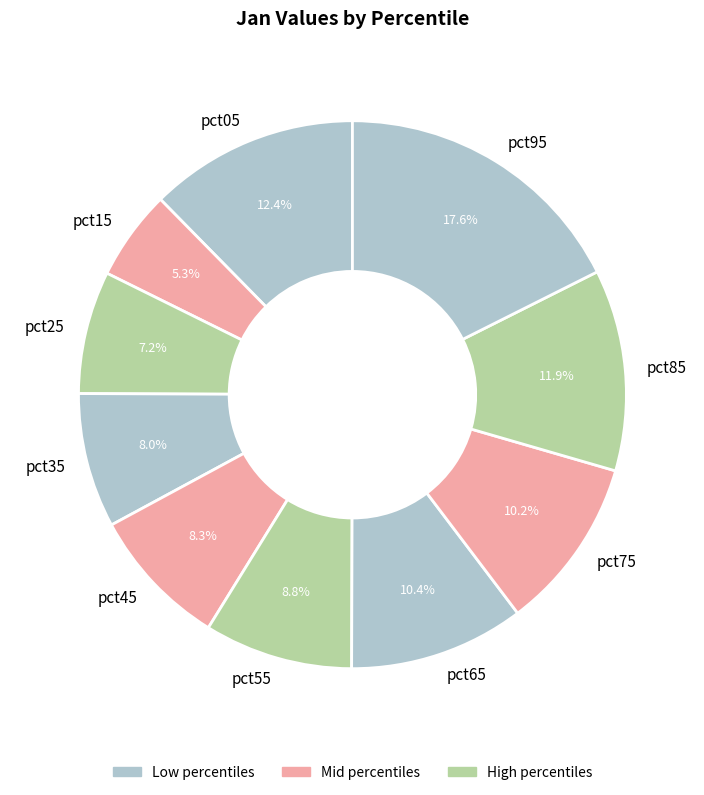

To the nearest percent, what is the combined percentage of pct95 and pct05?

30%